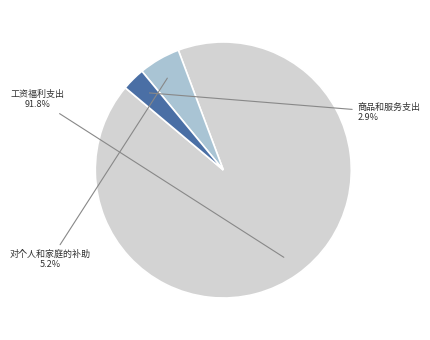

Count the number of slices in the pie.

3